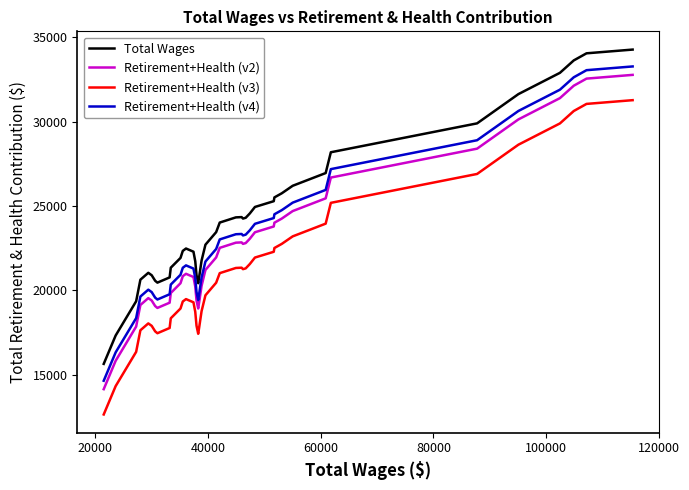

True or false: Total Wages and Retirement+Health (v3) intersect in this chart.

False